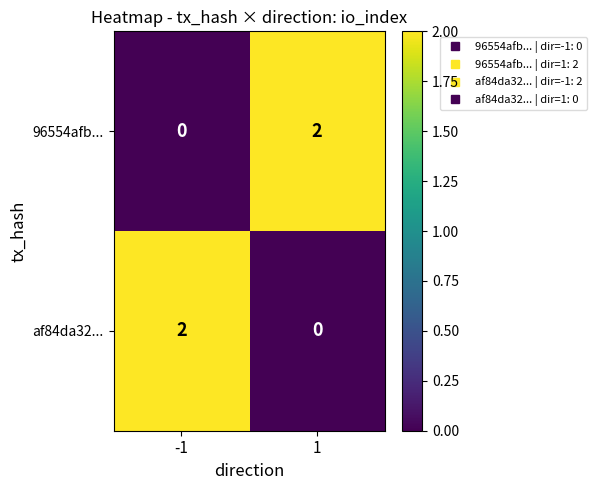

Reading left to right, list all the values displayed in this chart.

96554afb...: 0	2
af84da32...: 2	0